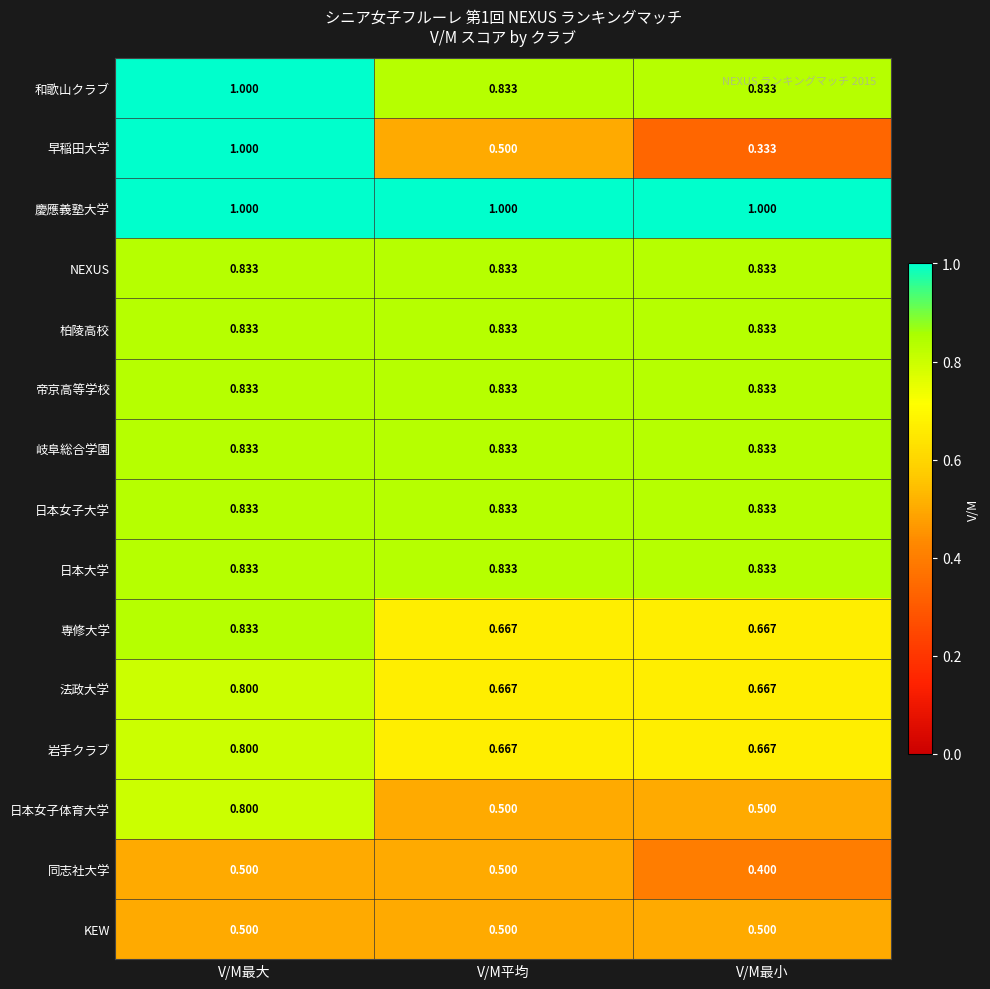

At which category does the chart reach its minimum across all series?

V/M最小